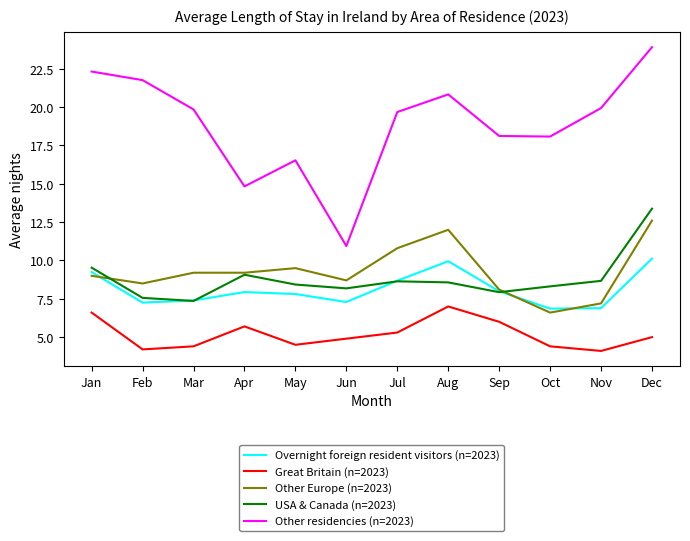

Which series has the largest total across all categories?

Other residencies (n=2023)